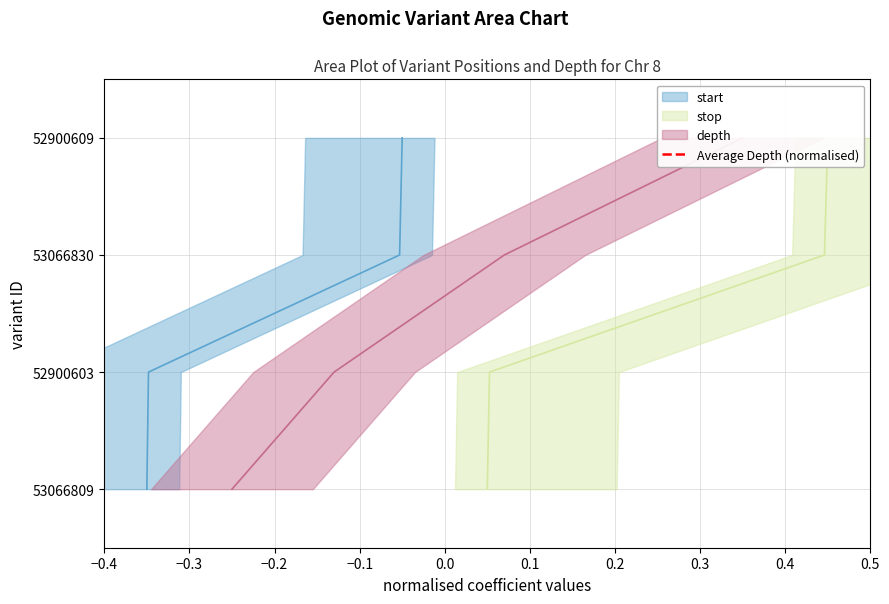

How many values are between 0 and 1?

2